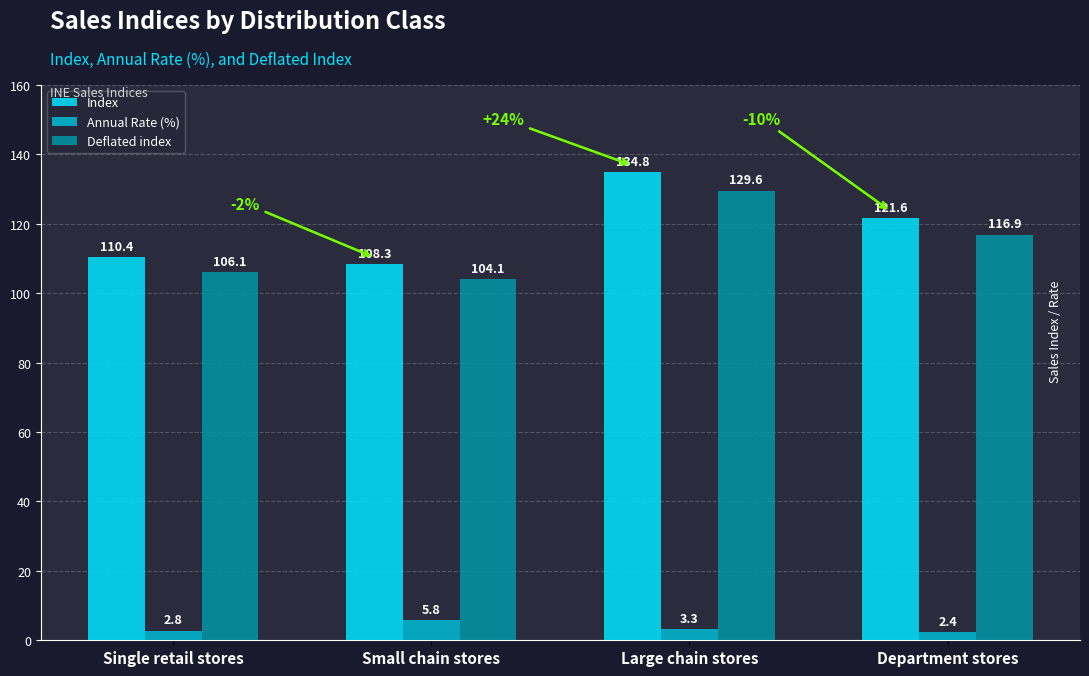

At which label does Annual Rate (%) first exceed 3?

Small chain stores